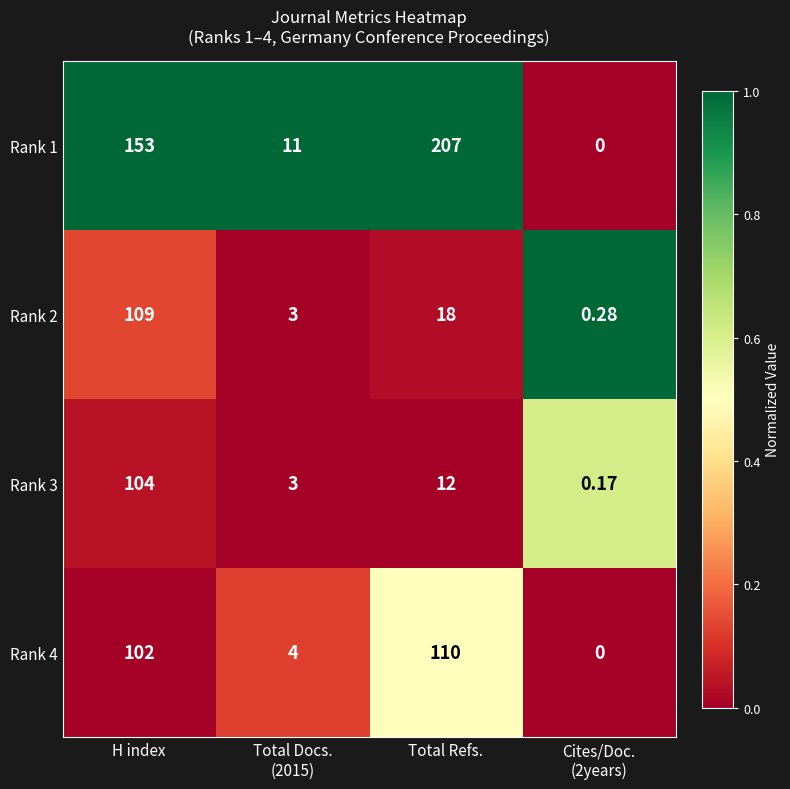

Where is Rank 2 nearest to the value 54?

Total Refs.